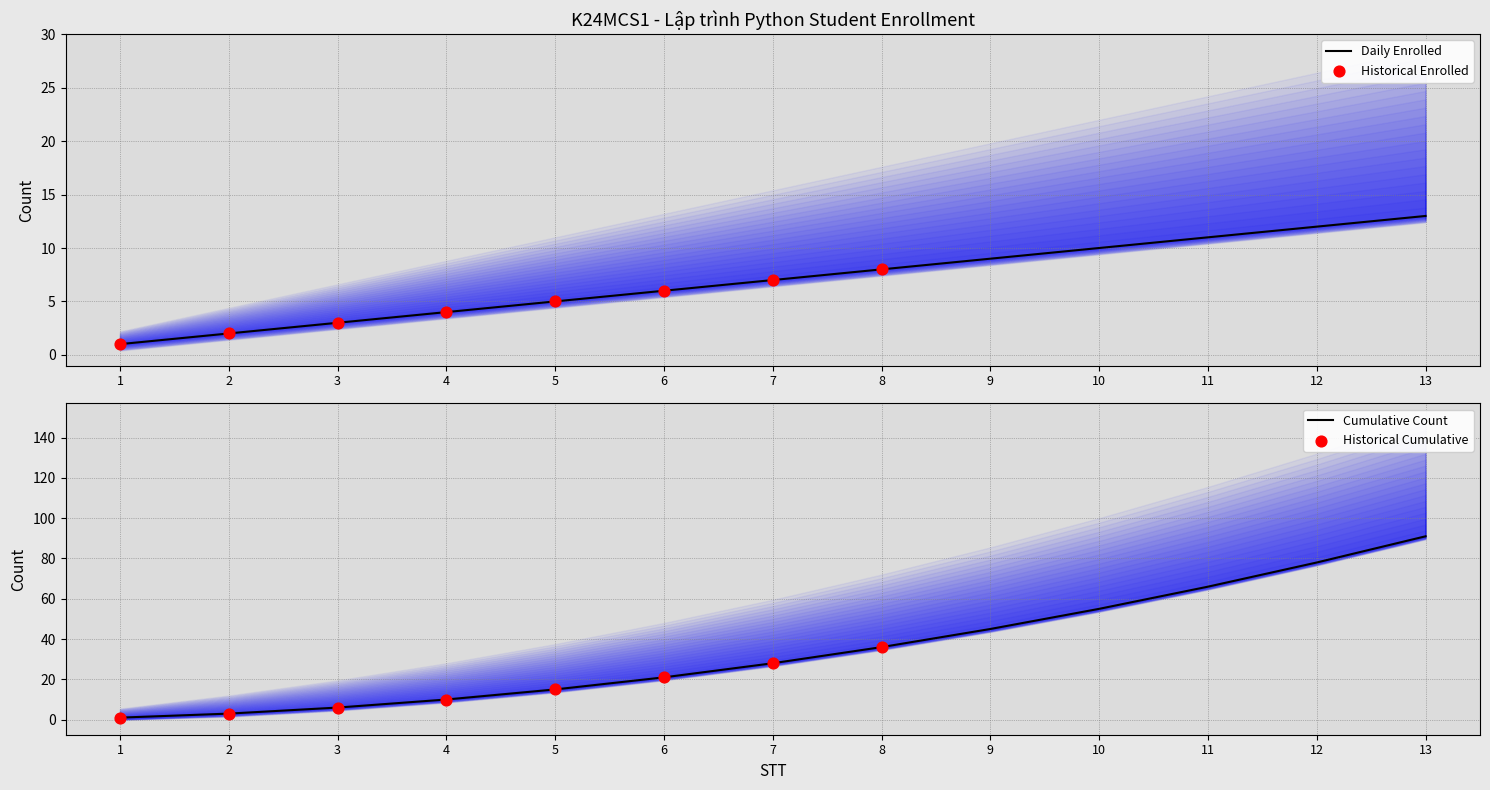

Which series contains the highest Y value?

Cumulative Count